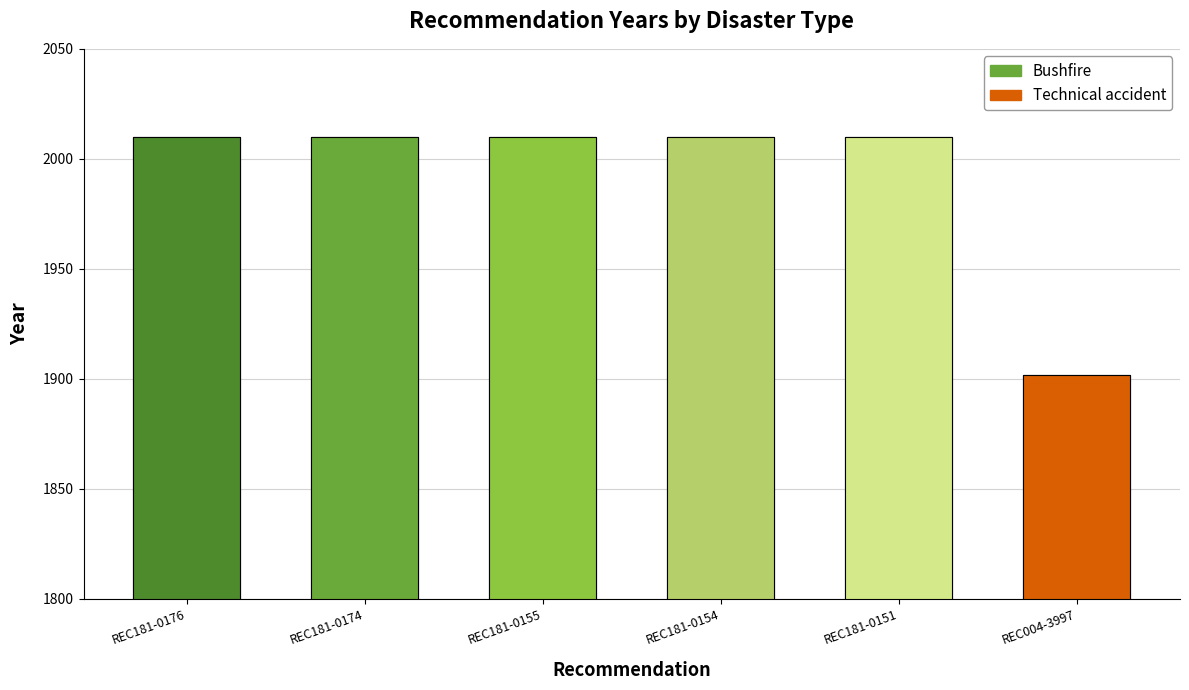

How many bars are there in total?

6